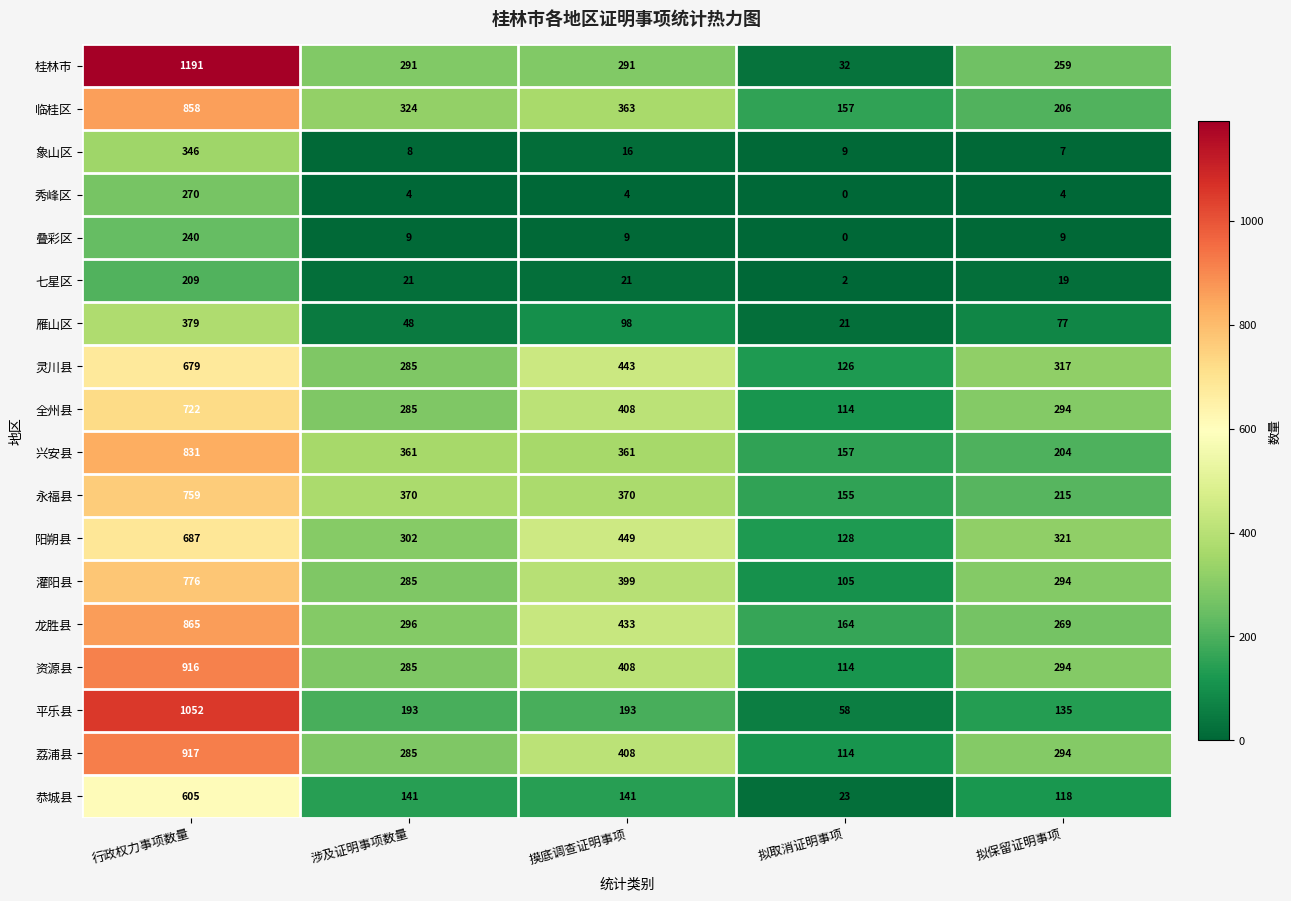

What value does the 临桂区 series have at 拟保留证明事项, to the nearest 100?

200